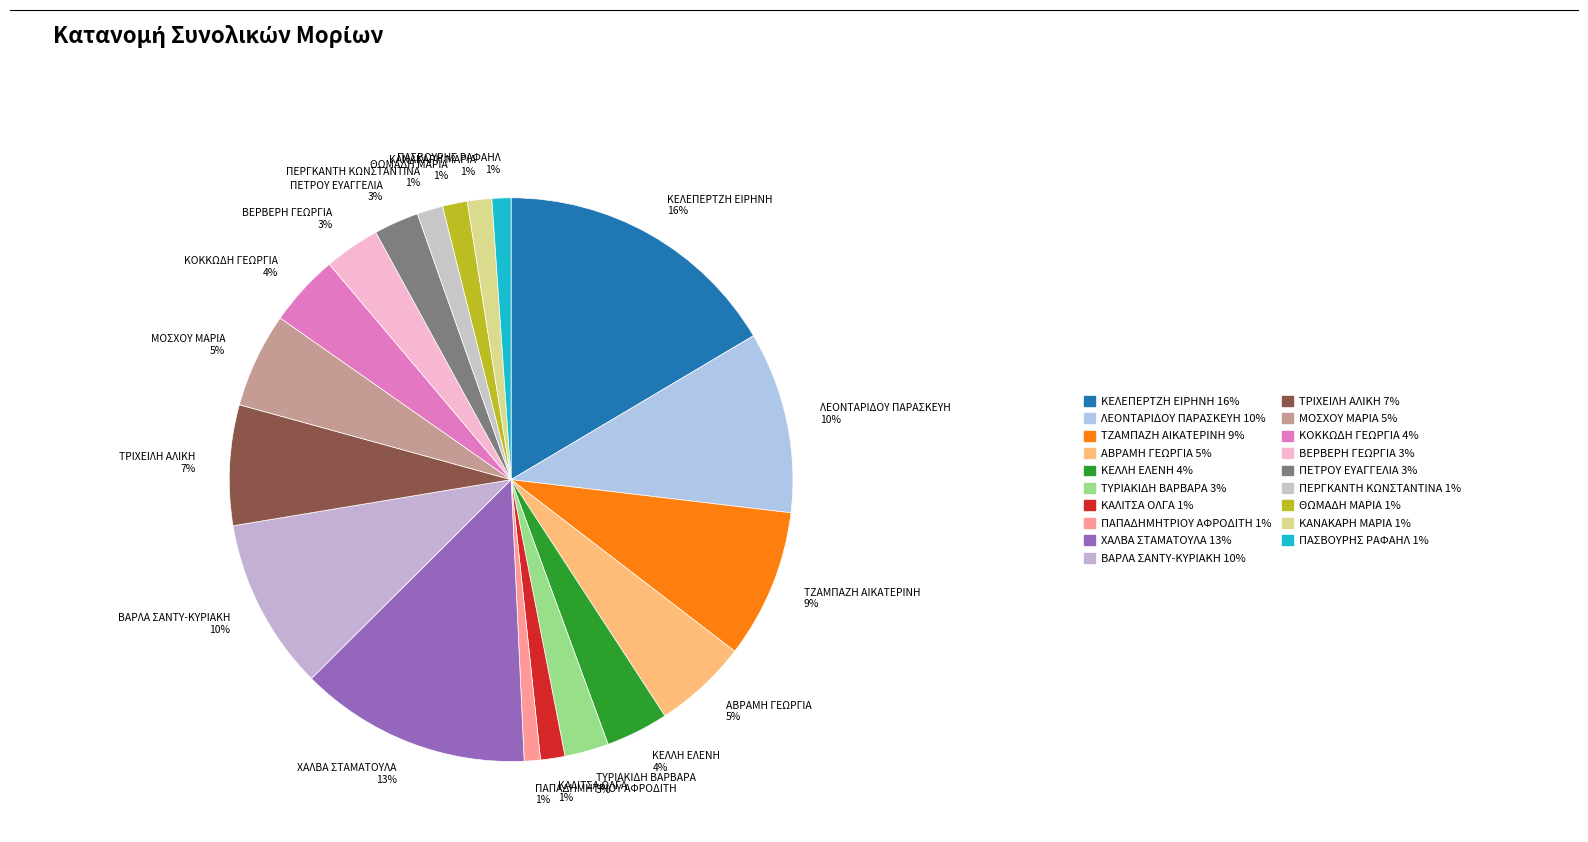

Do ΤΡΙΧΕΙΛΗ ΑΛΙΚΗ 7% and ΠΑΣΒΟΥΡΗΣ ΡΑΦΑΗΛ 1% together represent more than half of the pie?

No